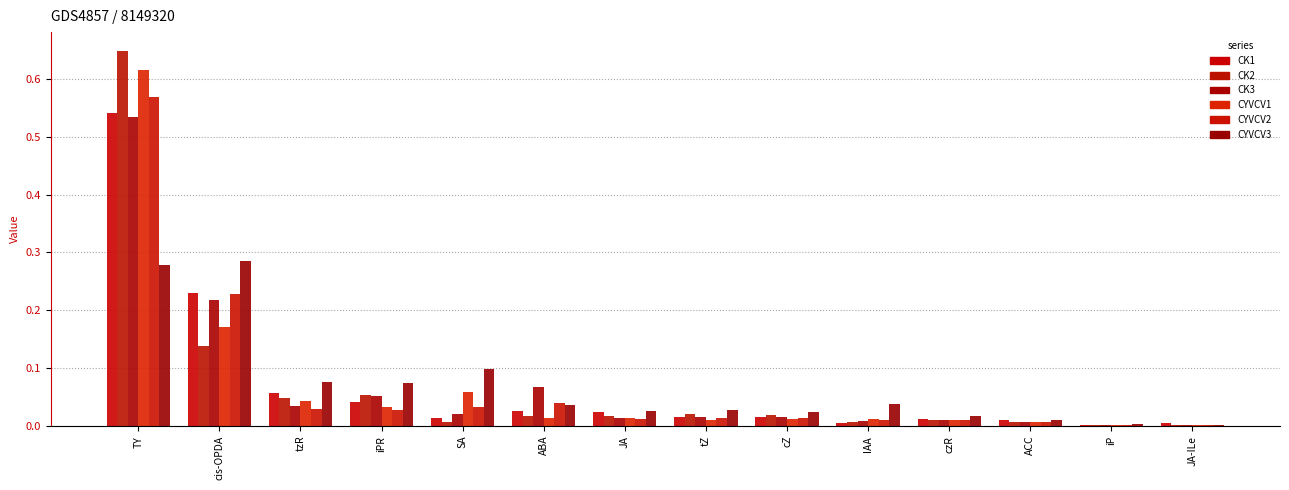

Rank the series at IAA from highest to lowest value.

CYVCV3, CYVCV1, CYVCV2, CK3, CK2, CK1